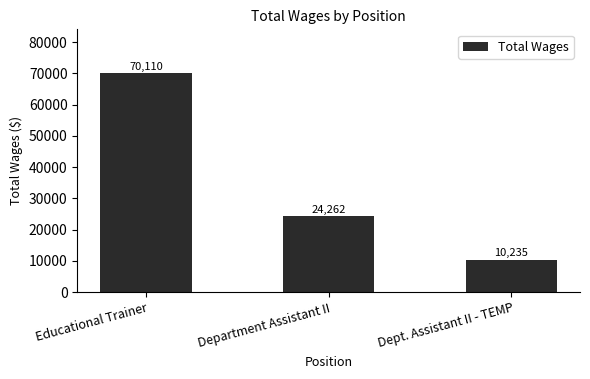

What is the label of the 3rd bar from the right?

Educational Trainer